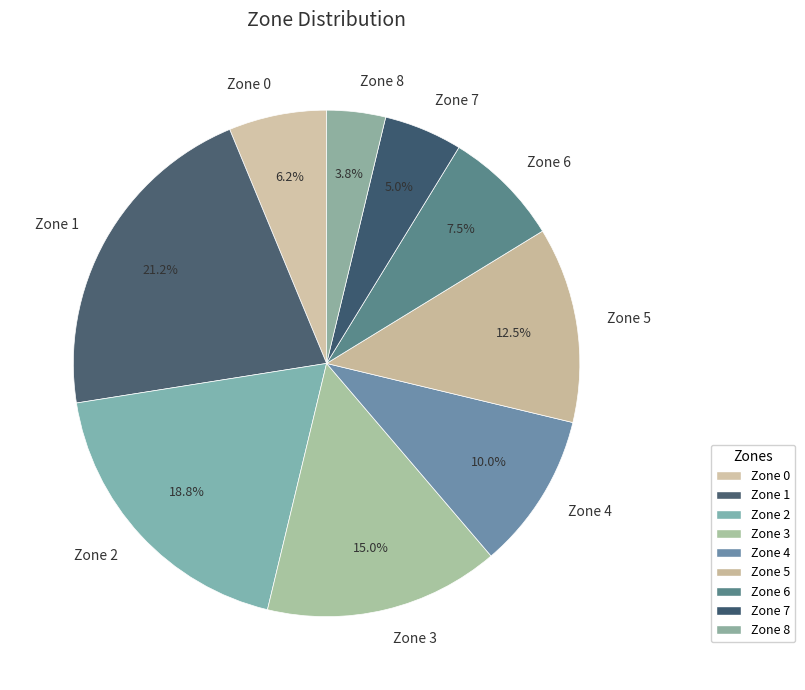

How many segments does this pie chart have?

9